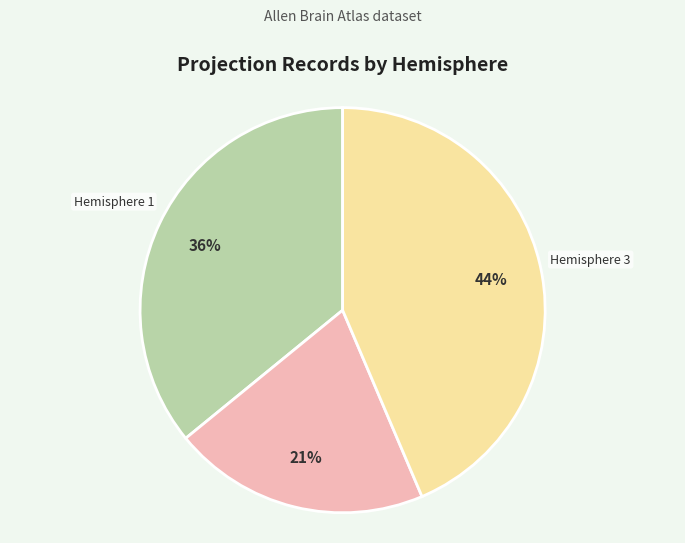

Approximately how many times larger is the value at Hemisphere 2 compared to Hemisphere 1?

0.6